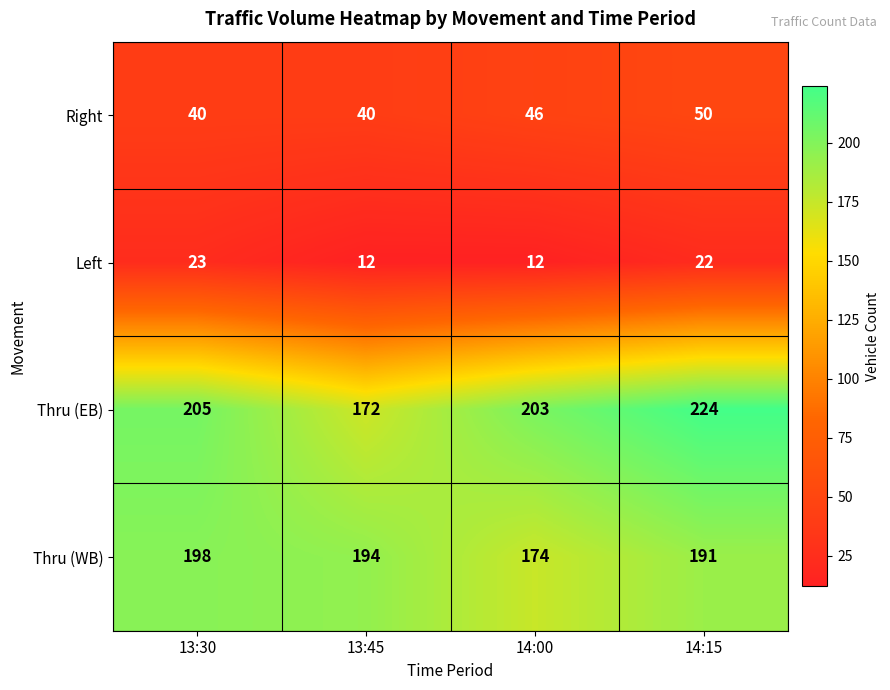

How many series are shown in this chart?

4